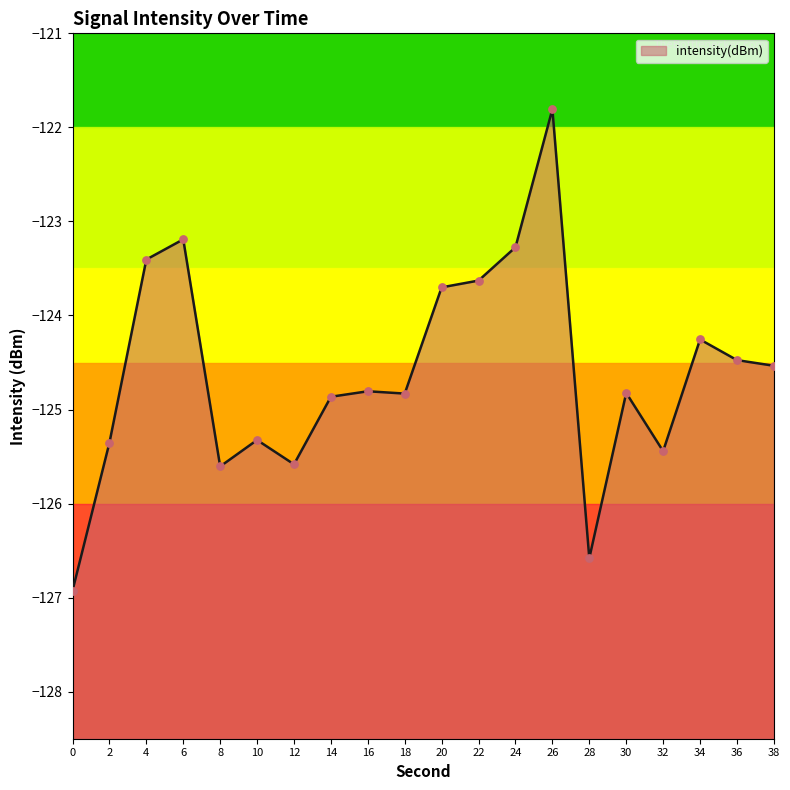

What is the change in value from 24 to 38?

-1.3